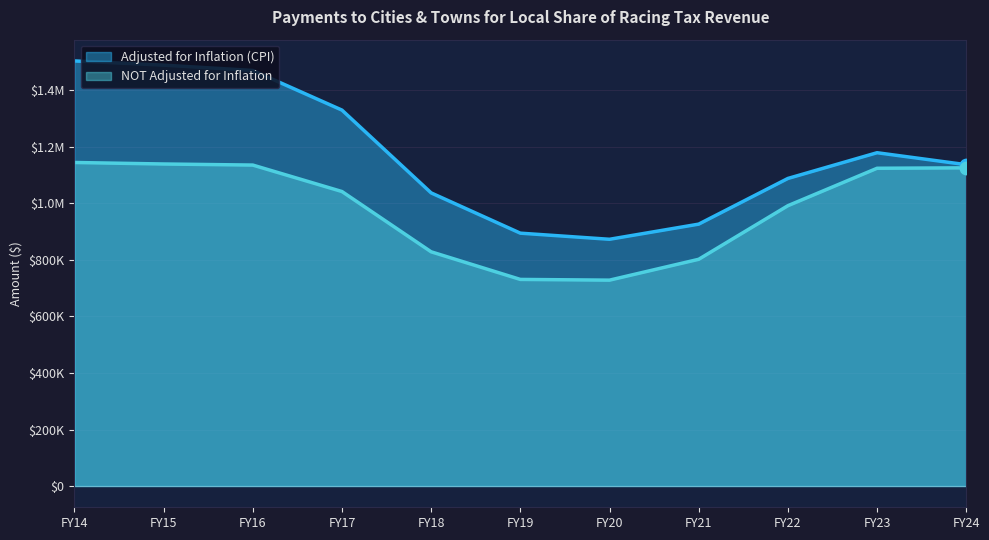

Which series has the widest spread of Y values?

Adjusted for Inflation (CPI)